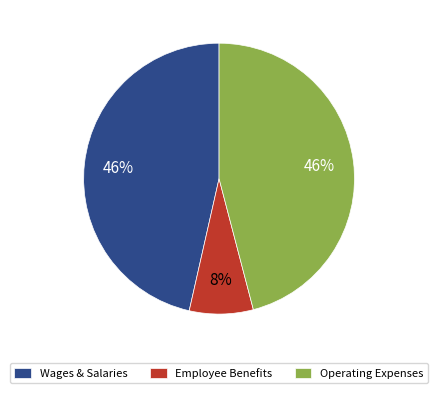

How many segments does this pie chart have?

3